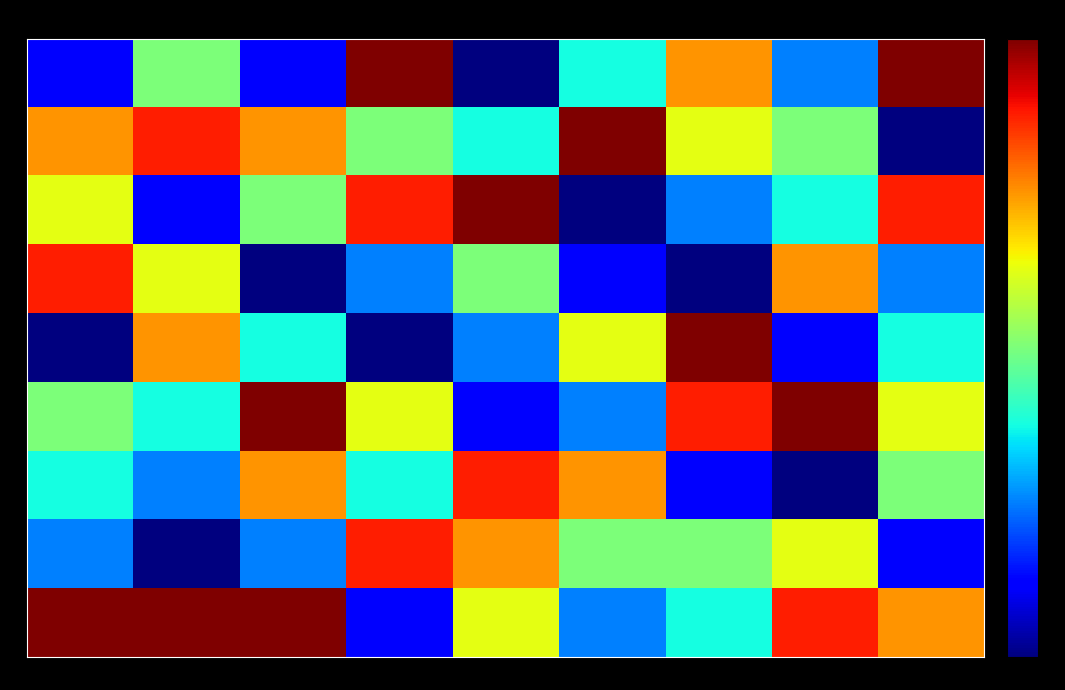

Which series has the widest spread of values?

3